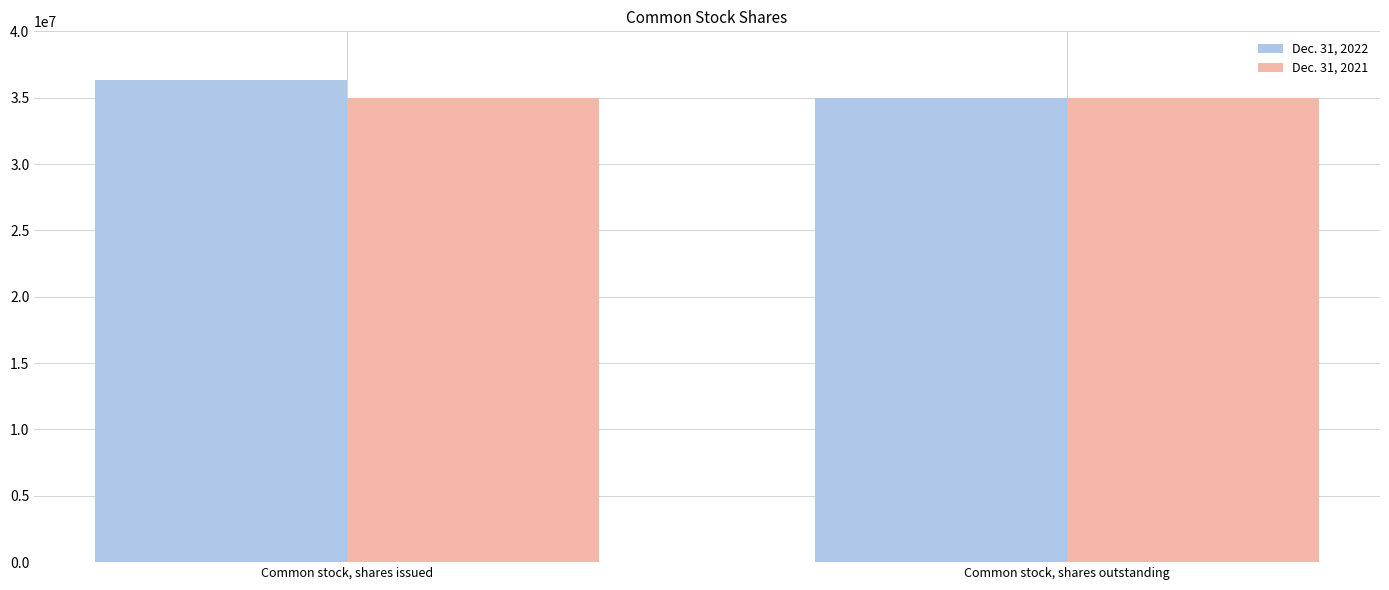

What is the label of the 1st bar from the left?

Common stock, shares issued